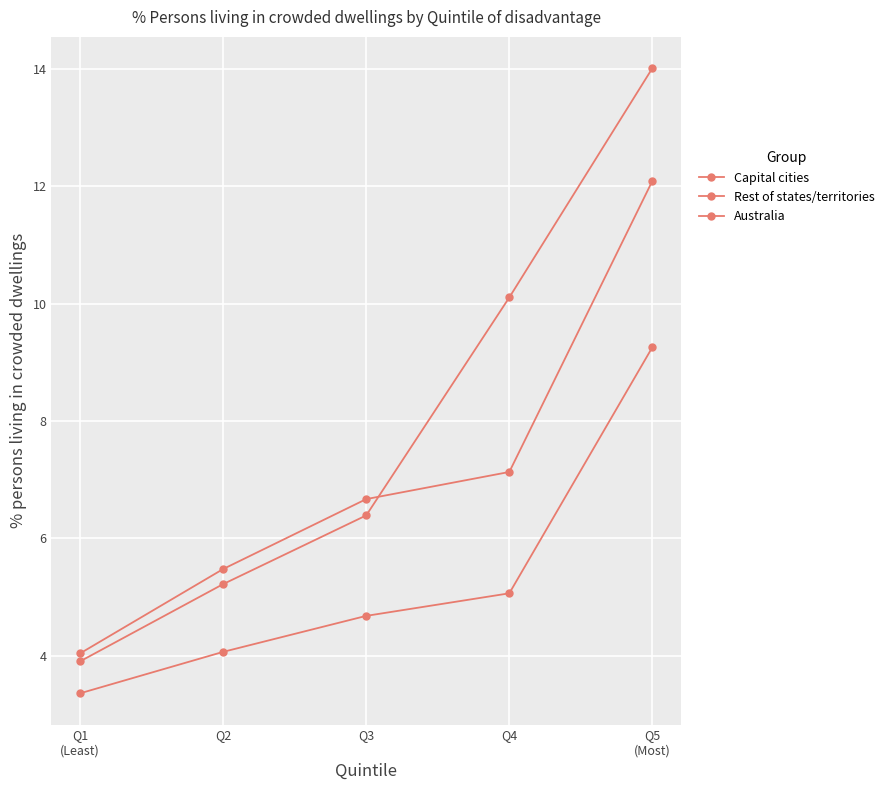

Which label corresponds to the smallest value in the chart?

Q1
(Least)